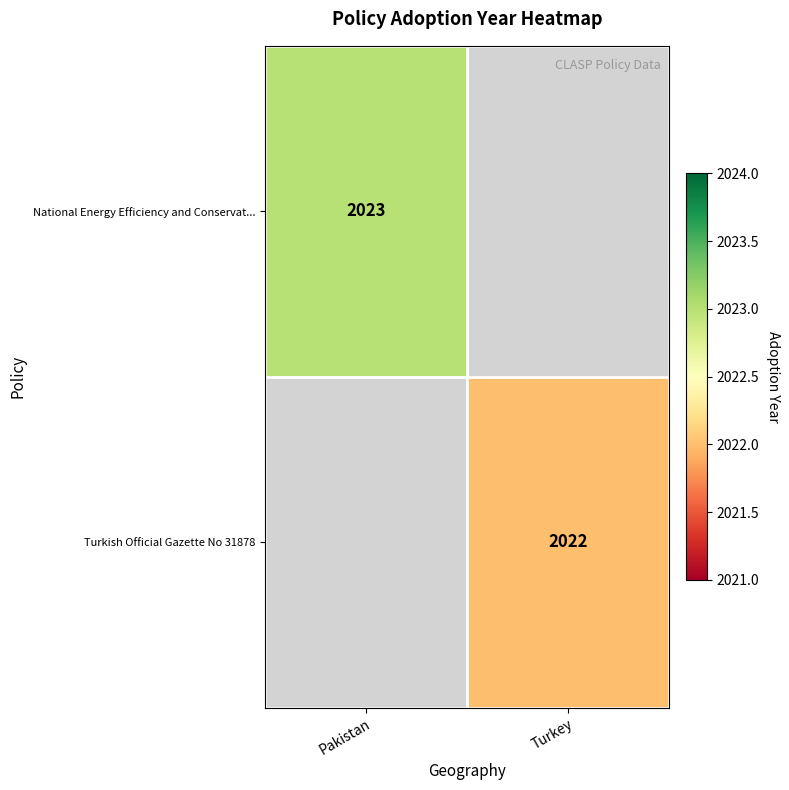

The National Energy Efficiency and Conservat... series shows 2023 at Pakistan. True or false?

True